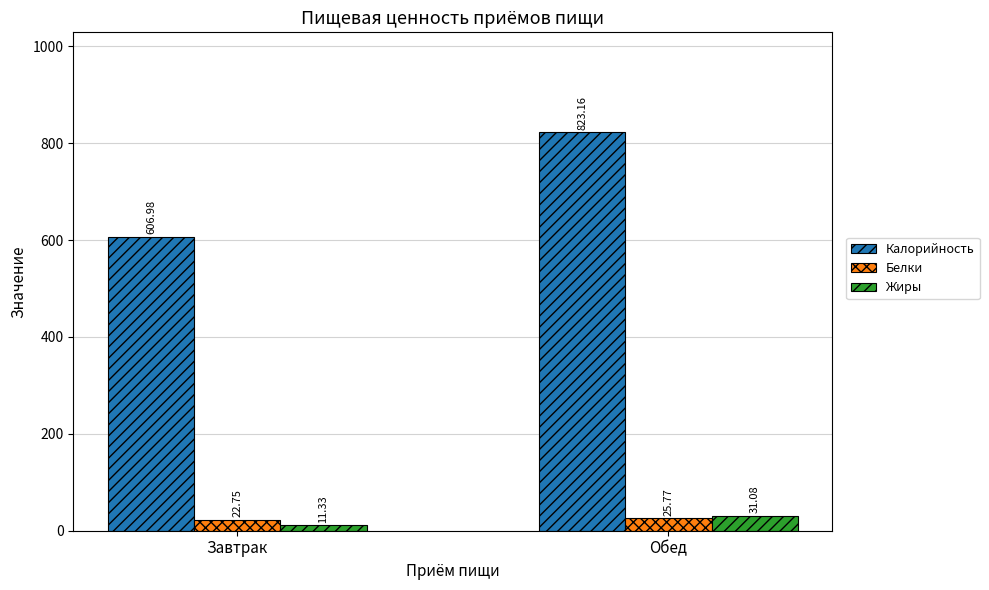

Reading right to left, what are all the values shown in this chart?

Калорийность: Обед=823.2	Завтрак=607.0
Белки: Обед=25.8	Завтрак=22.8
Жиры: Обед=31.1	Завтрак=11.3